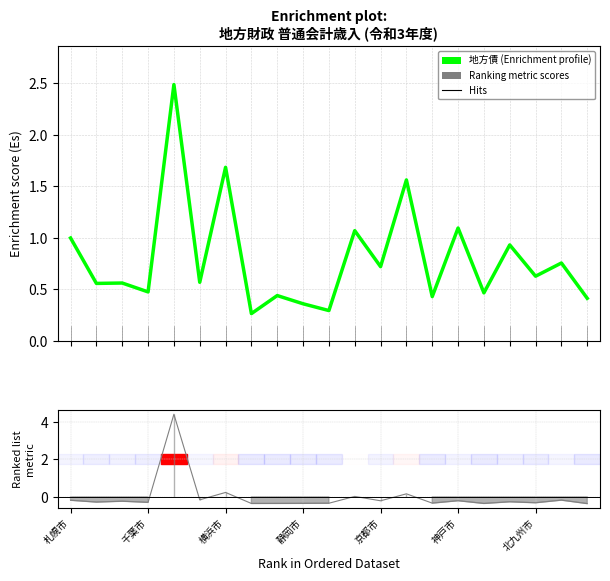

What is the maximum value shown in the chart?

2.5